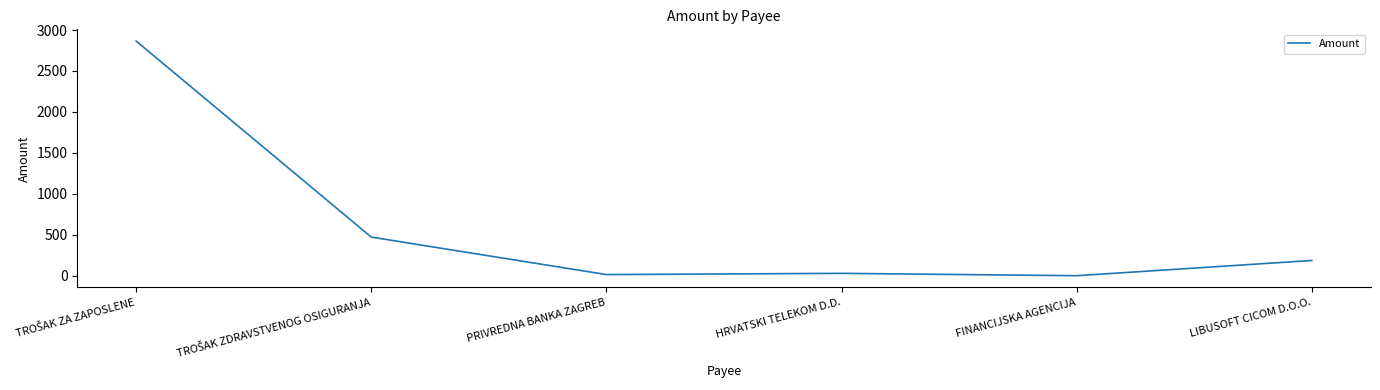

What position from the right is PRIVREDNA BANKA ZAGREB?

4